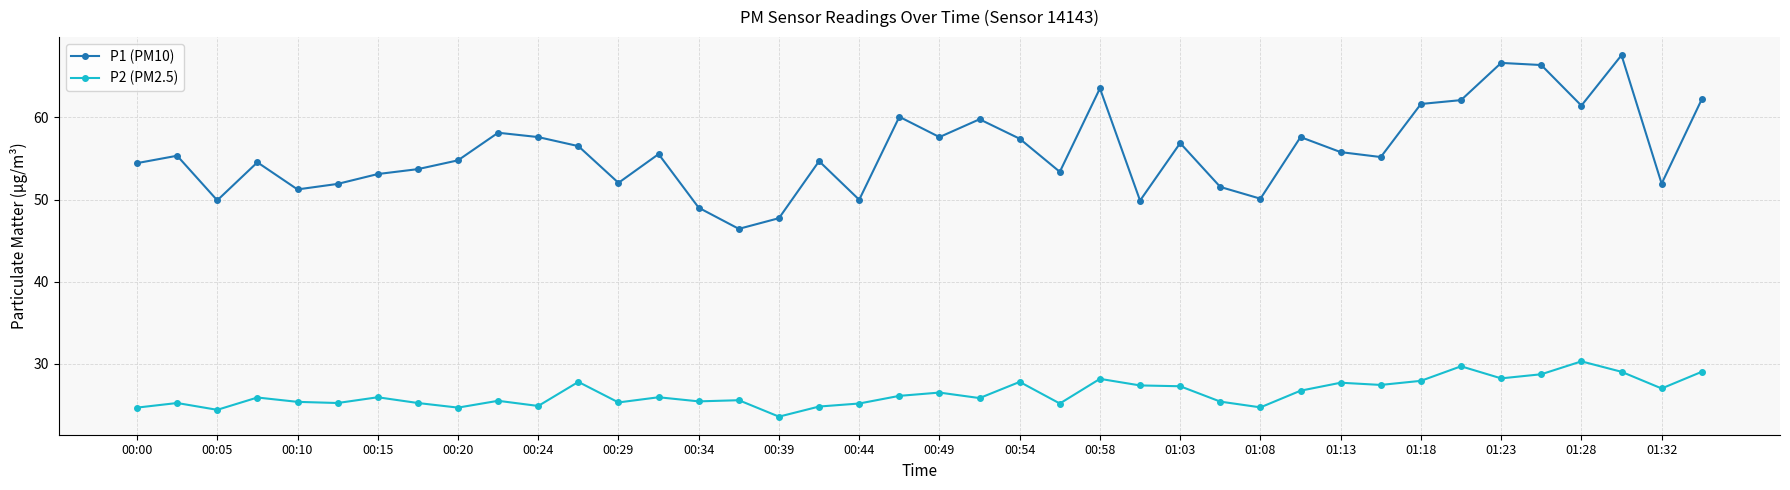

True or false: P2 (PM2.5) and P1 (PM10) cross at least once.

False